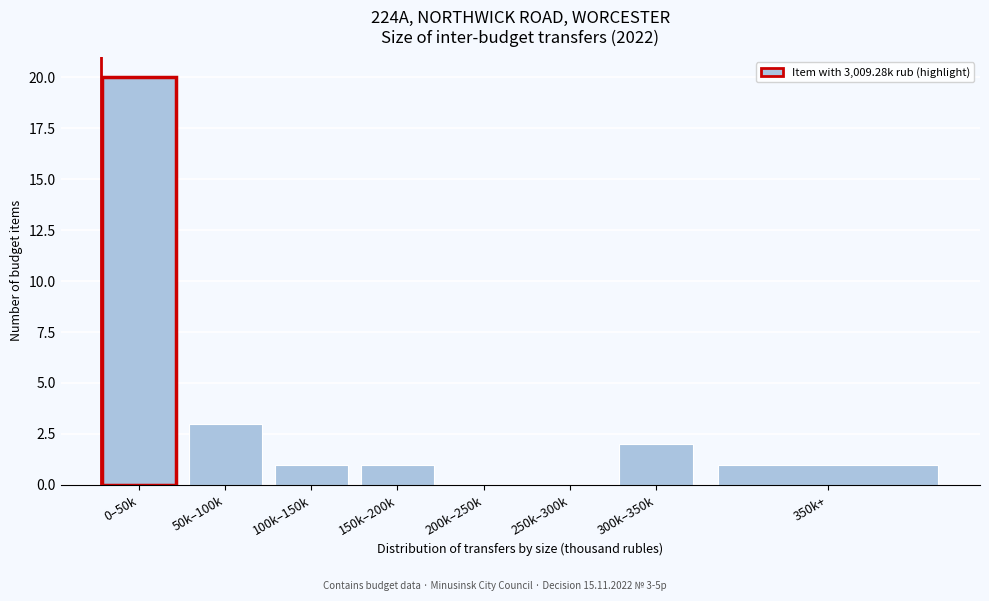

Reading left to right, list all the values displayed in this chart.

0–50k=20	50k–100k=3	100k–150k=1	150k–200k=1	200k–250k=0	250k–300k=0	300k–350k=2	350k+=1